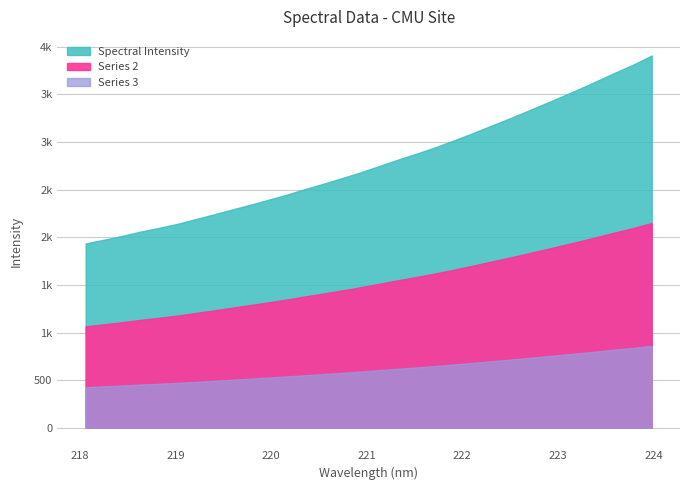

What is the difference between the values at 219.0156 and 222.8355?

1251.9